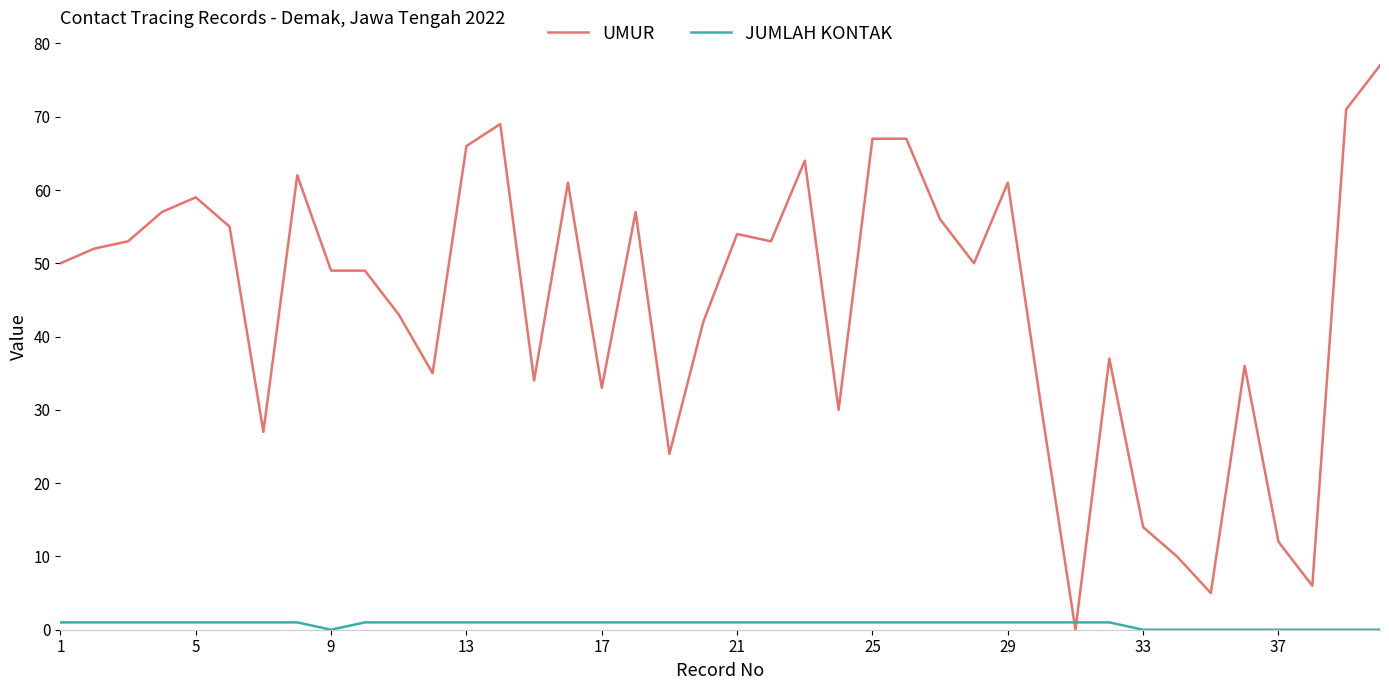

Which series has the widest spread of values?

UMUR